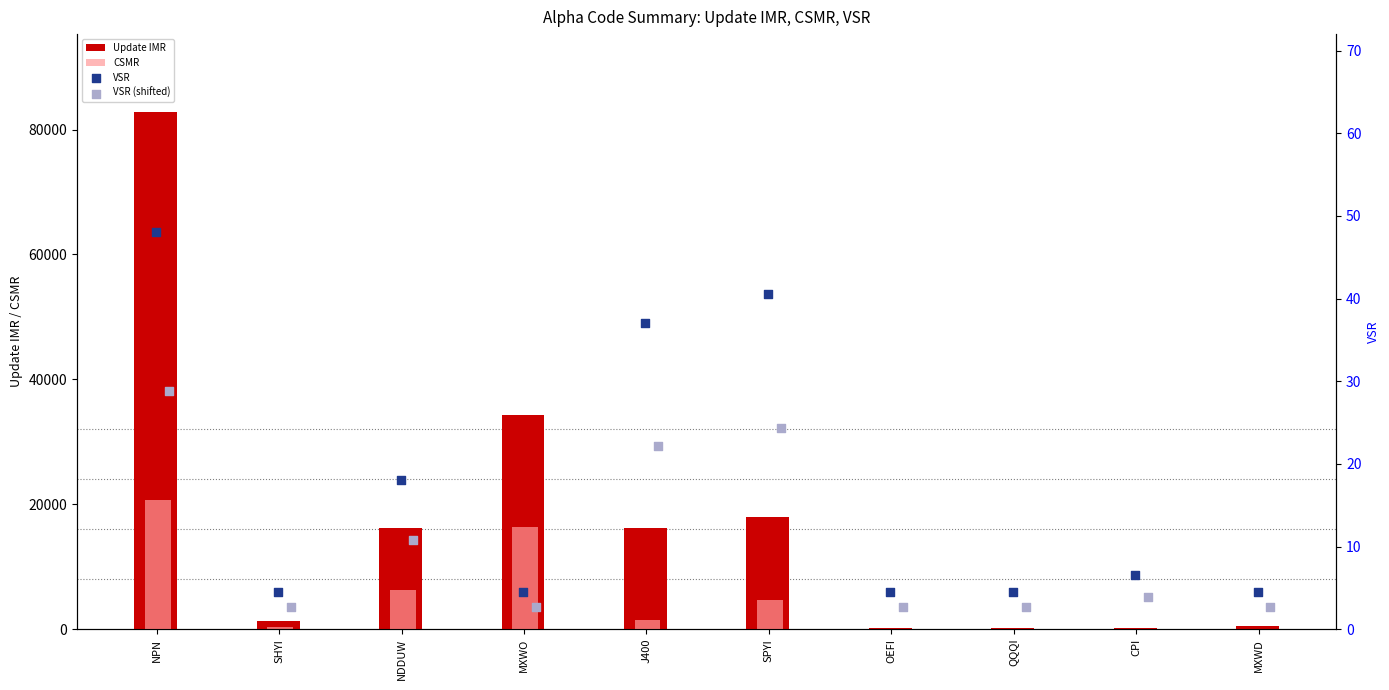

Which series has the largest total across all categories?

Update IMR